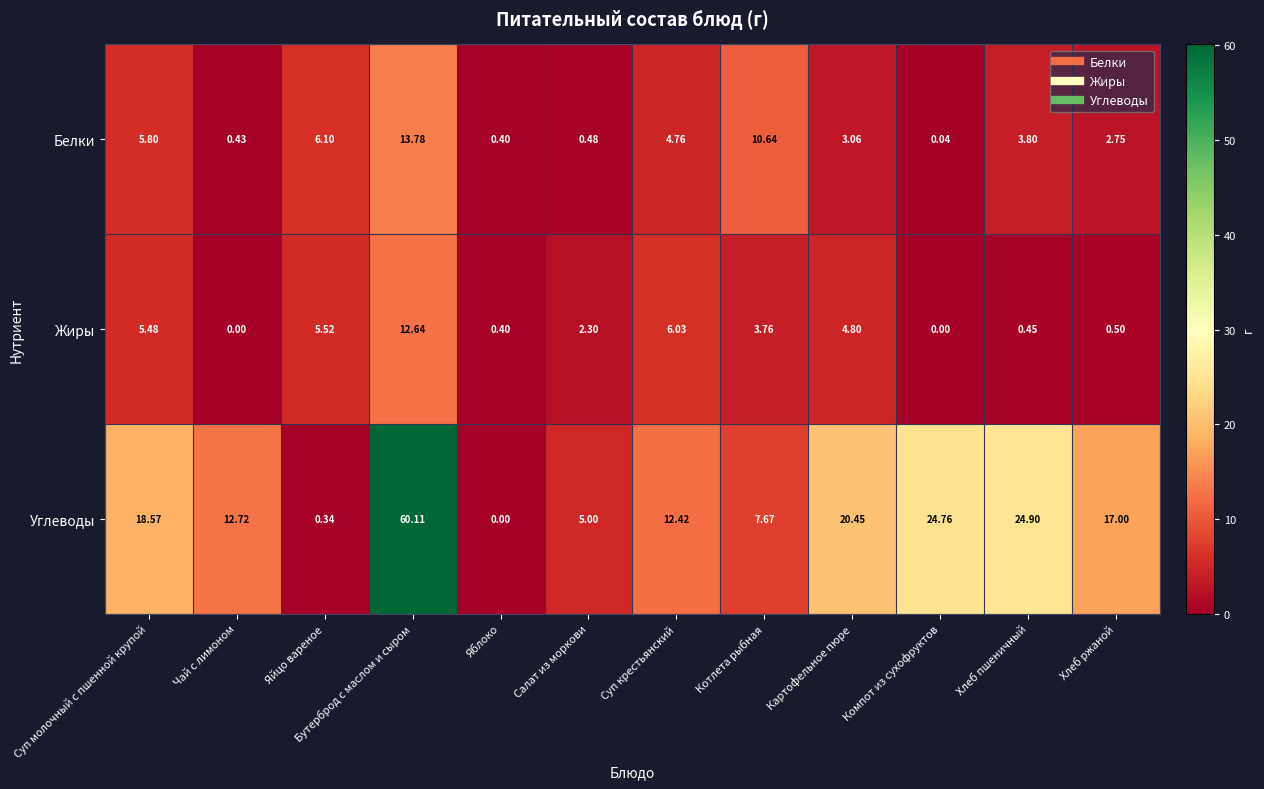

Where is Жиры nearest to the value 6?

Суп крестьянский